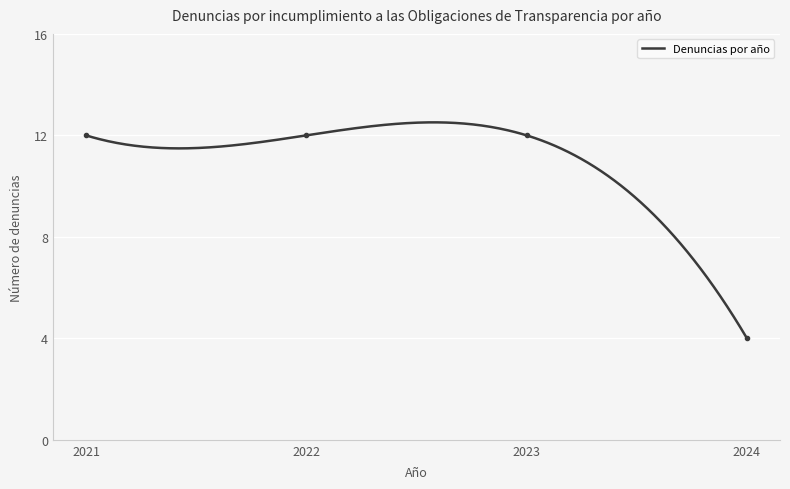

Is this an area chart (filled region under the line)?

No